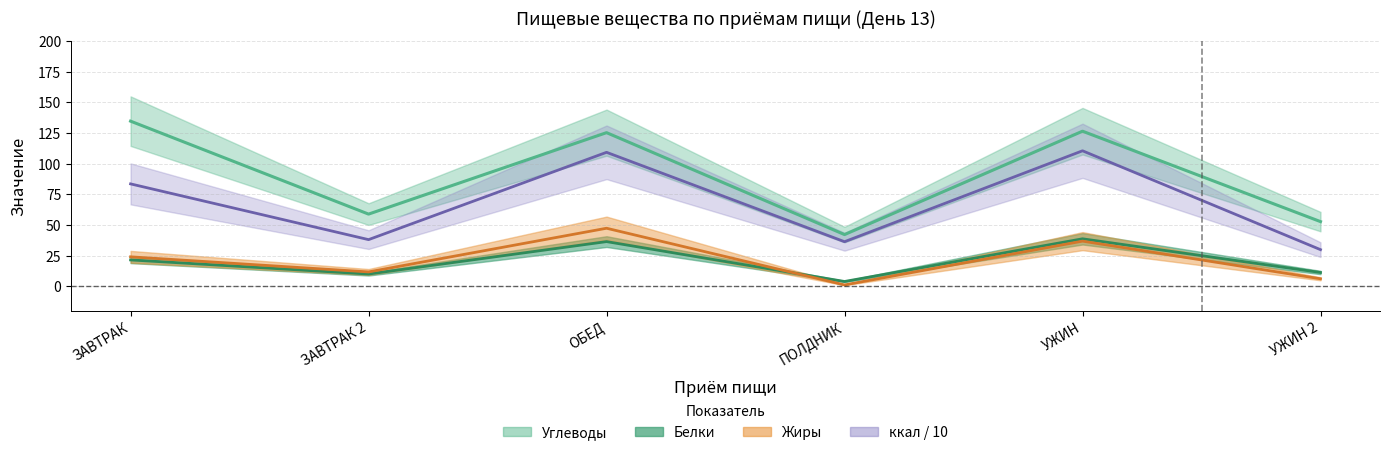

In Белки, how many points are higher than both neighbors (excluding endpoints)?

2